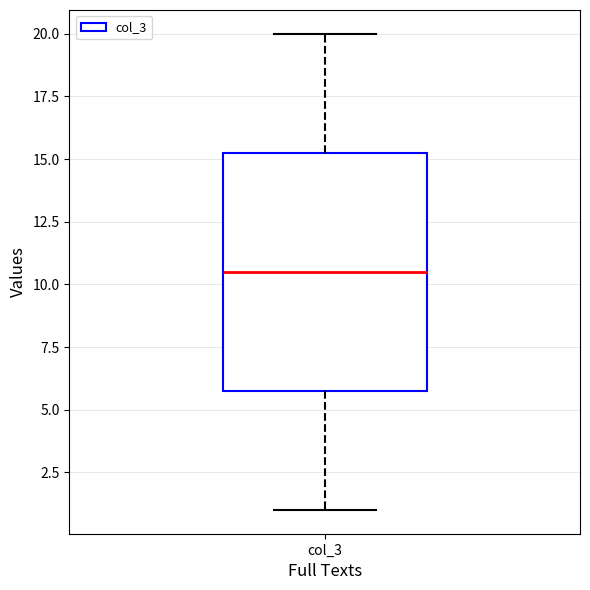

Read this box plot against the y-axis: the position of the median line, the range covered by the box, and the ends of both whiskers. The values are not printed on the chart, so give them approximately, as read against the axis.

median 10.5, box 6.0 to 15.5, whiskers 1.0 to 20.0